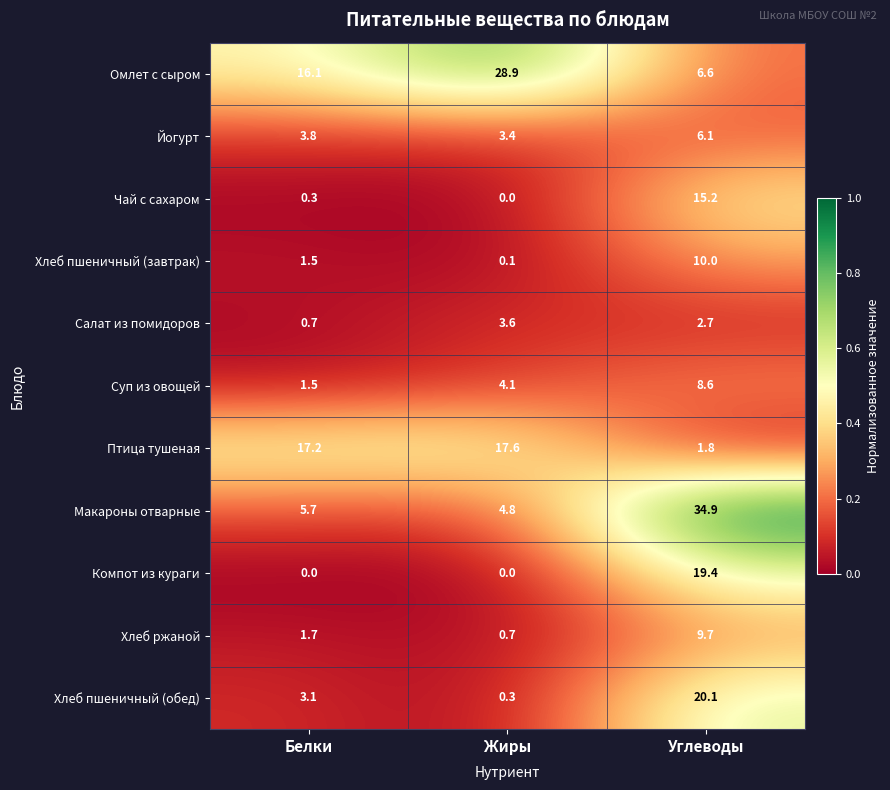

At which category is the sum across all series the highest?

Углеводы